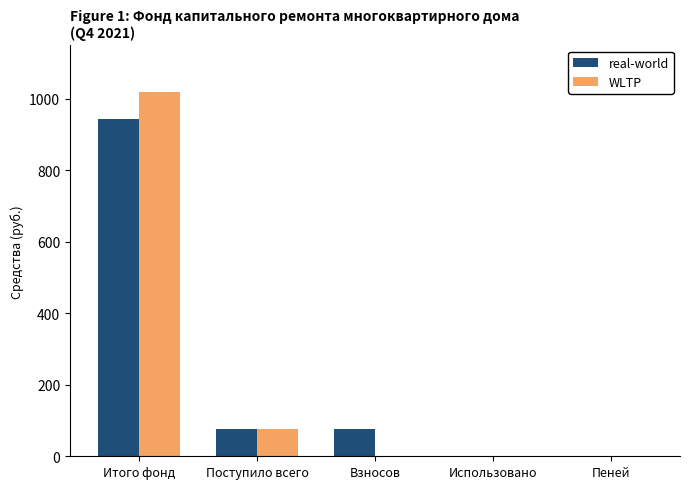

How many data points does each series have?

5